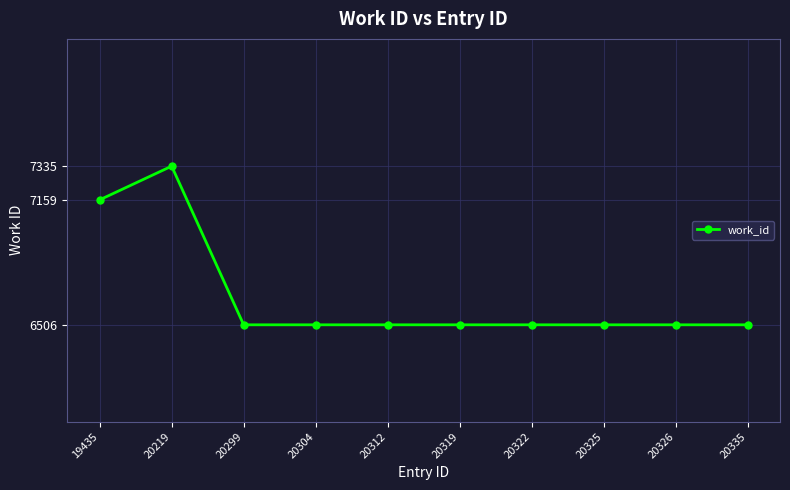

Count the number of categories in the chart.

10